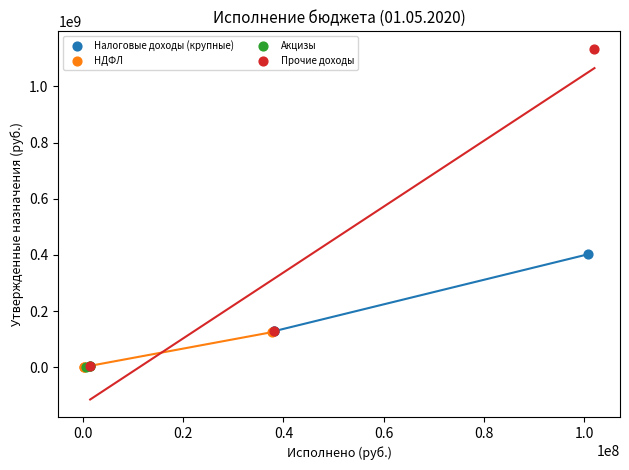

Which series has the largest Y range (max minus min)?

Прочие доходы